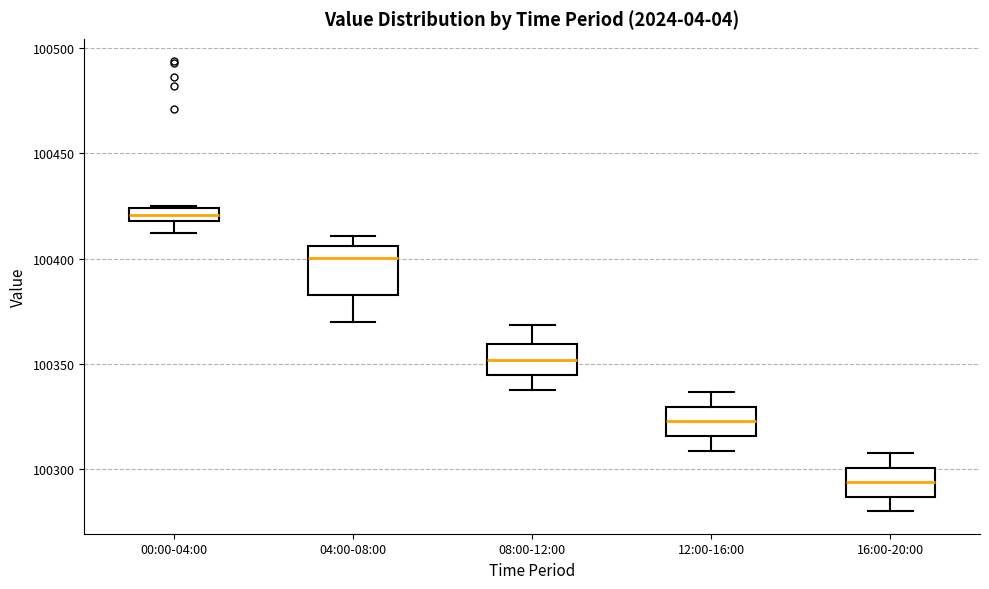

Which box's median line is the lowest?

16:00-20:00